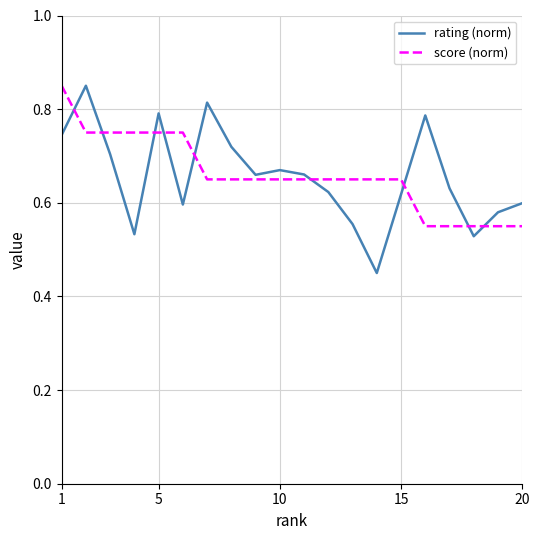

What are all the series names shown in the legend?

rating (norm), score (norm)